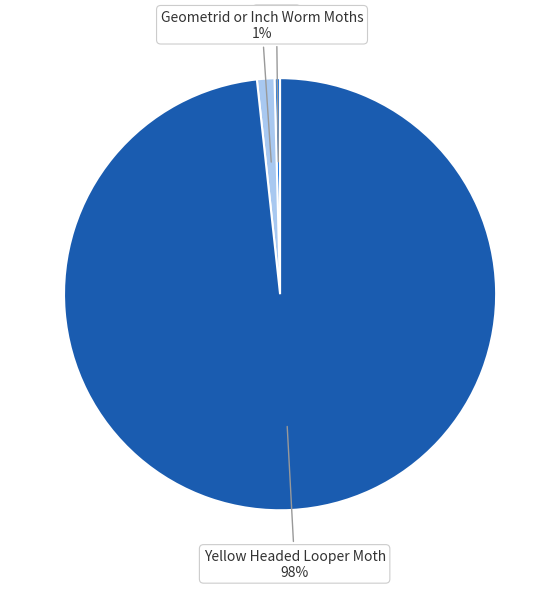

To the nearest percent, what is the difference between the Moths and Geometrid or Inch Worm Moths slice percentages?

1%